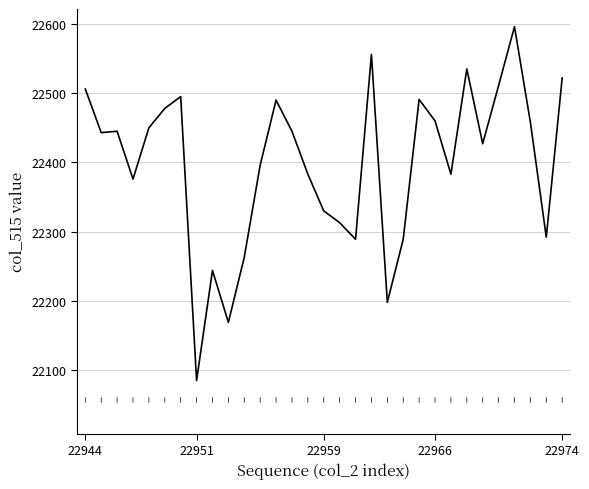

What is the minimum value shown in the chart?

22085